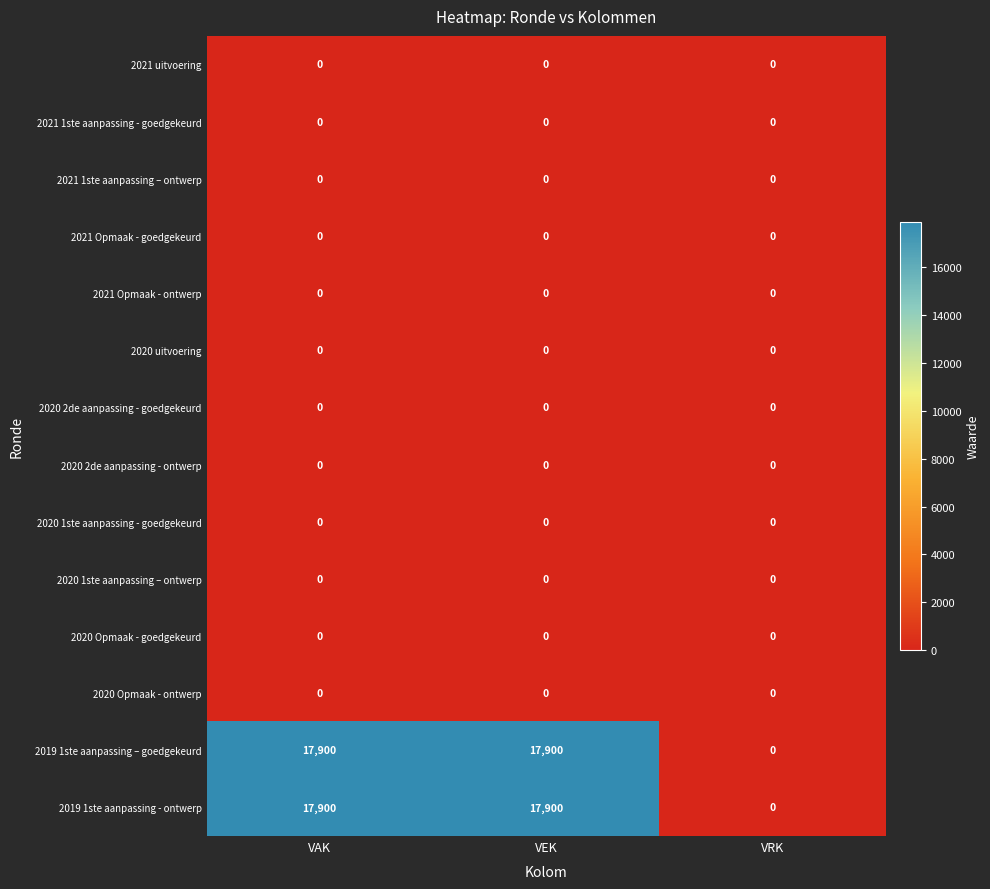

What is the maximum value shown in the chart?

17900